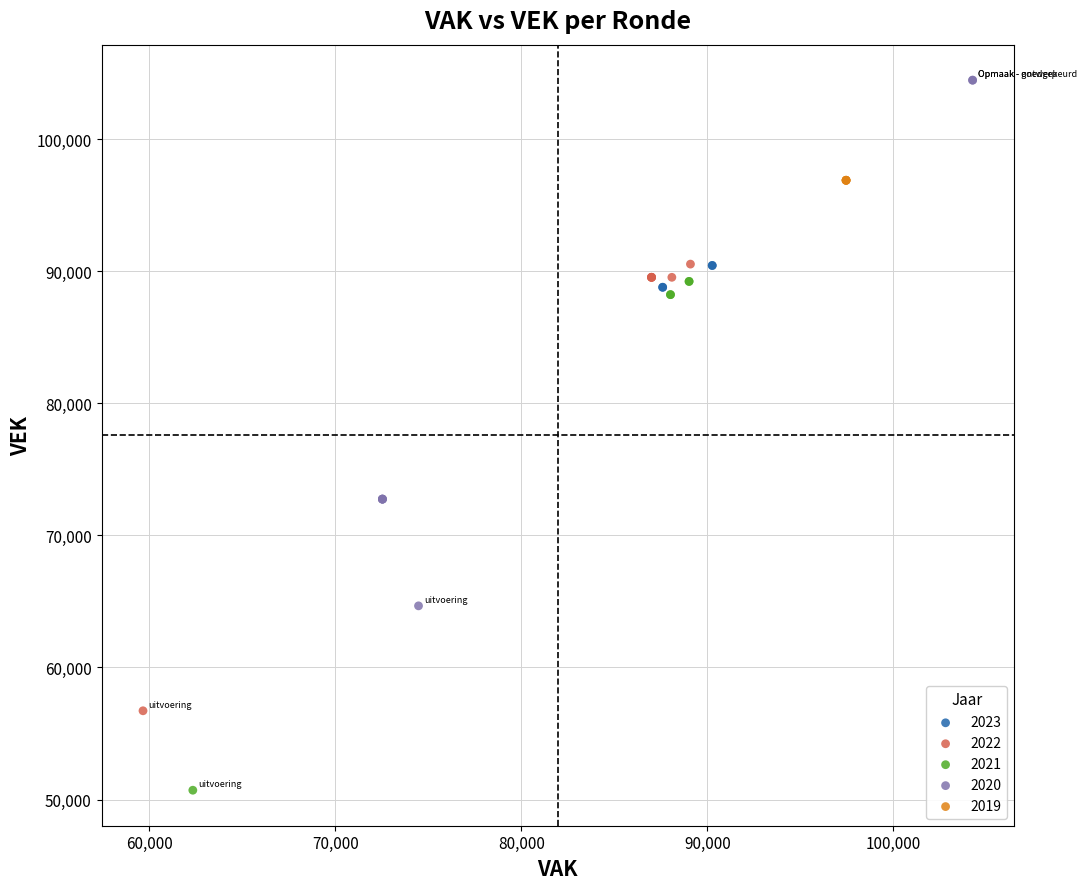

Which series reaches the minimum Y coordinate?

2021